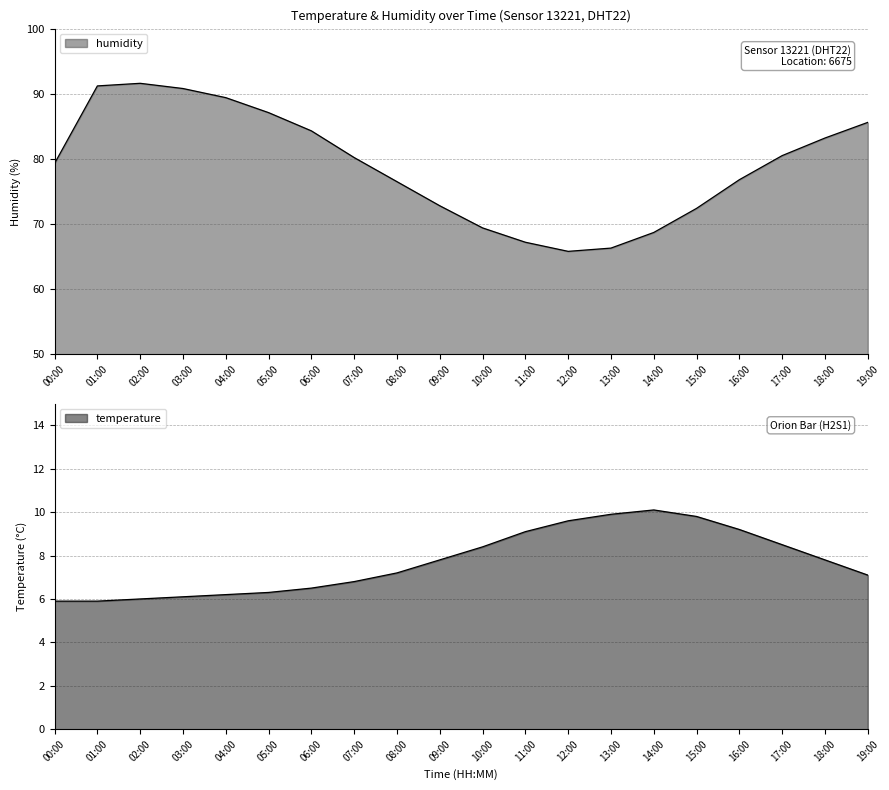

What is the label of the 4th point from the left?

03:00